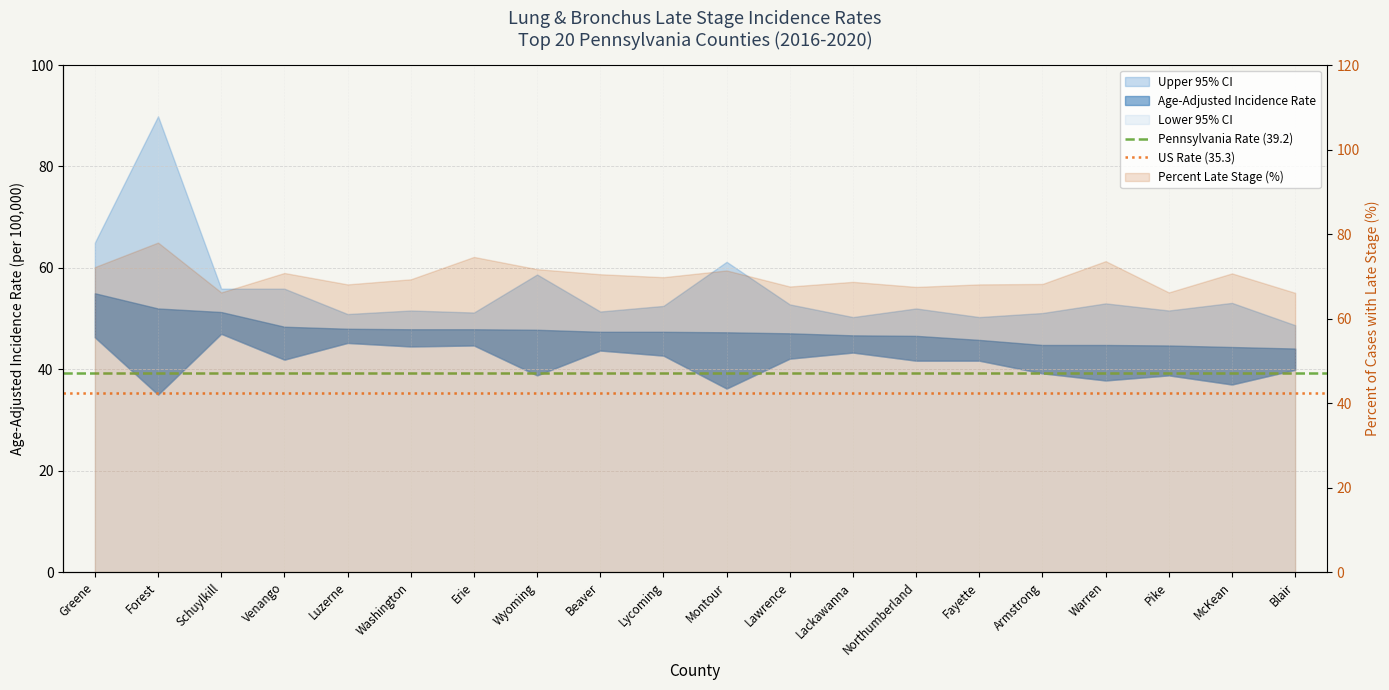

What position from the right is Greene?

2